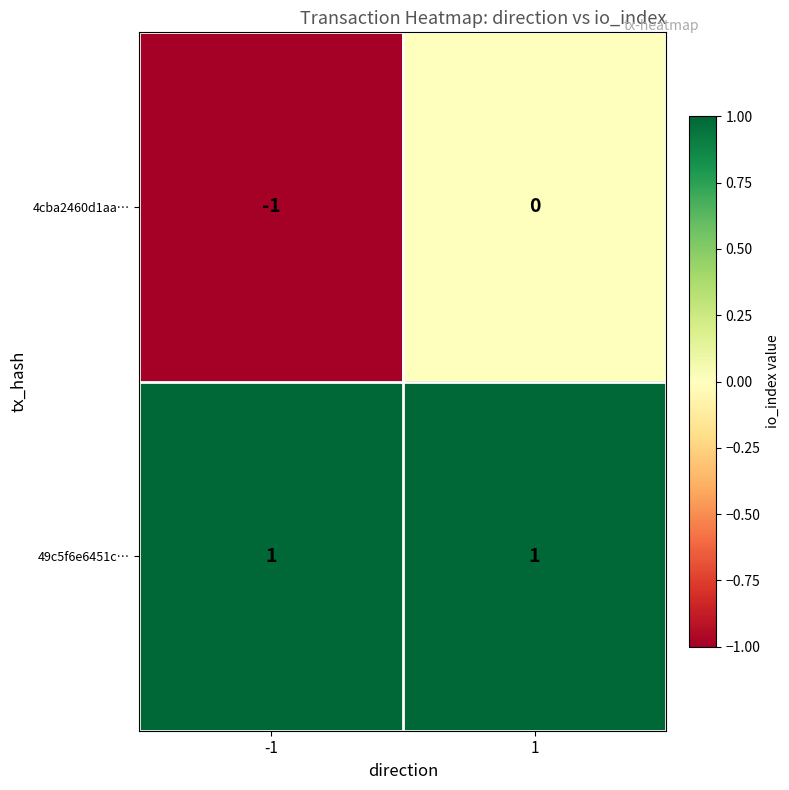

Is the value of 4cba2460d1aa… at -1 greater than the value of 49c5f6e6451c… at -1?

No